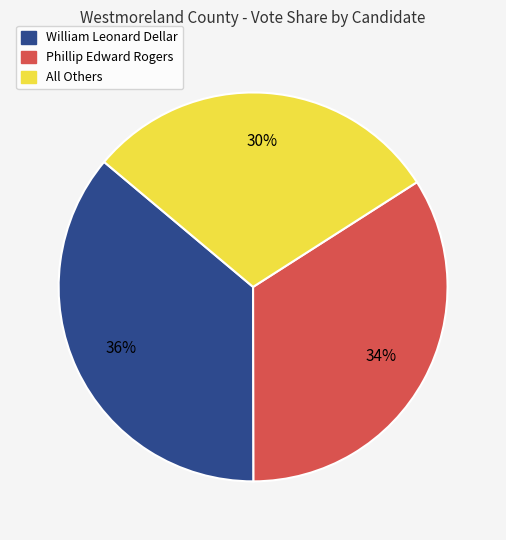

To the nearest percent, what percentage of the pie is All Others?

30%